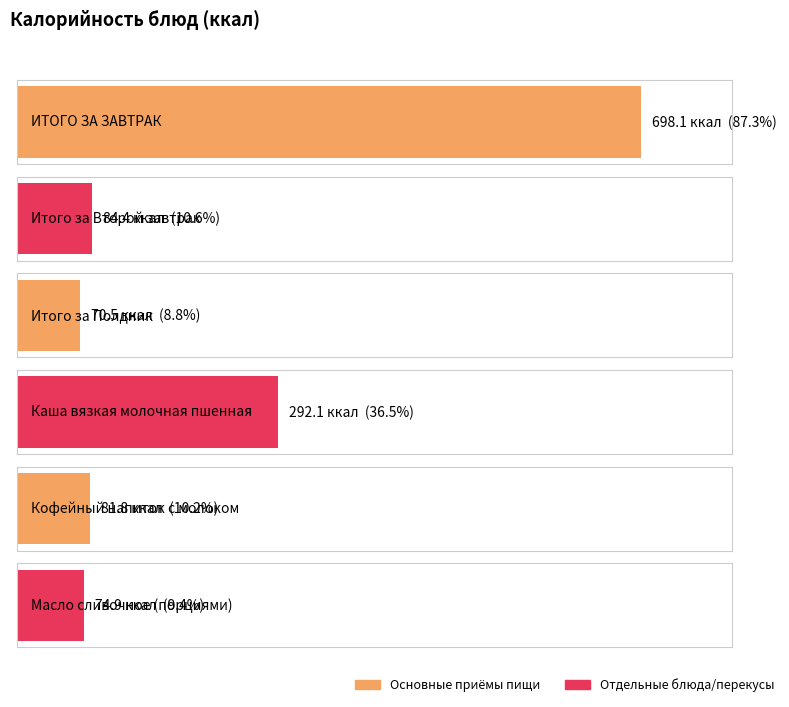

At which label does the data first exceed 84?

ИТОГО ЗА ЗАВТРАК